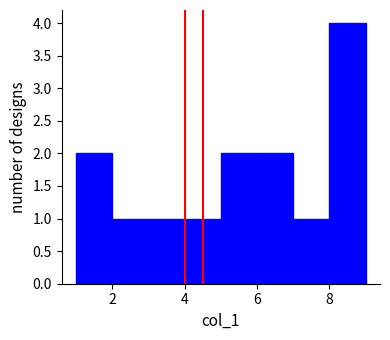

What is the height of the bar covering 3 to 4 on the x-axis? The values are not printed on the chart, so give them approximately, as read against the axis.

1